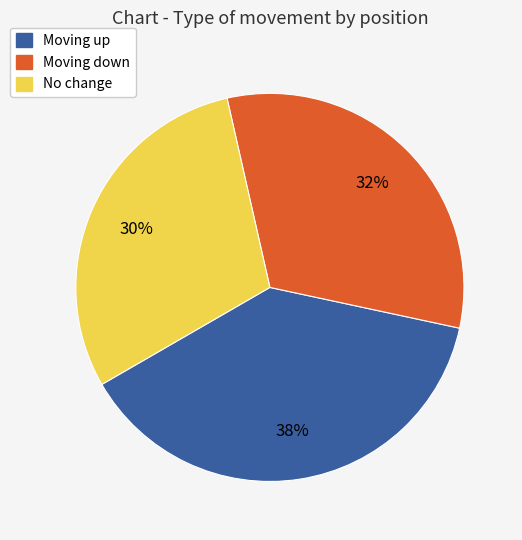

Count the number of slices in the pie.

3